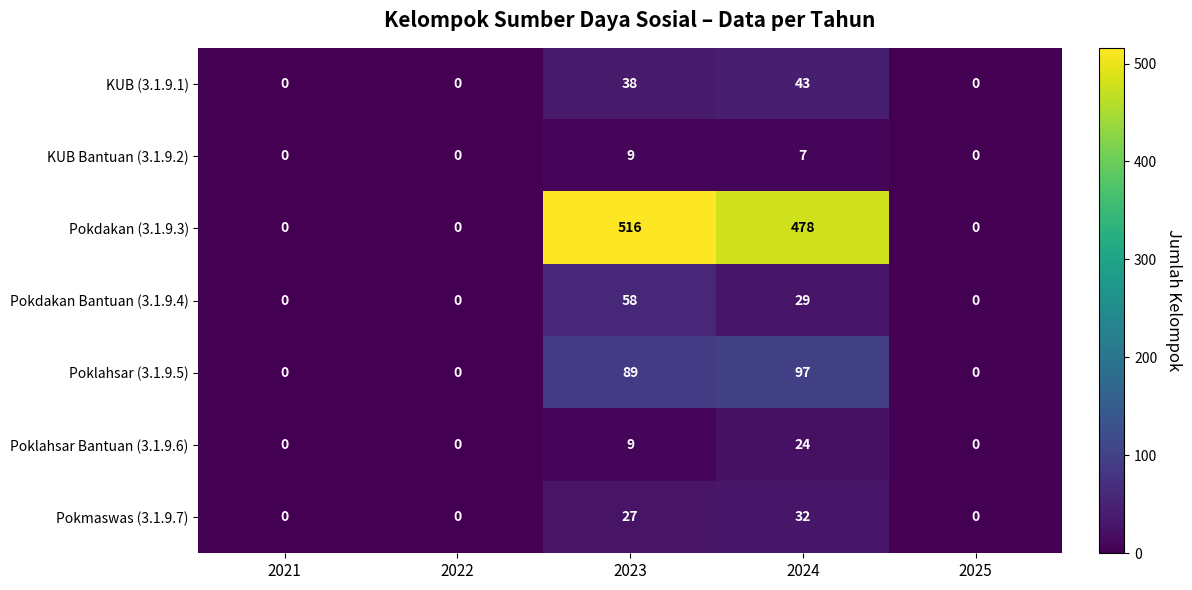

At 2024, list the series in order from smallest to largest.

KUB Bantuan (3.1.9.2), Poklahsar Bantuan (3.1.9.6), Pokdakan Bantuan (3.1.9.4), Pokmaswas (3.1.9.7), KUB (3.1.9.1), Poklahsar (3.1.9.5), Pokdakan (3.1.9.3)